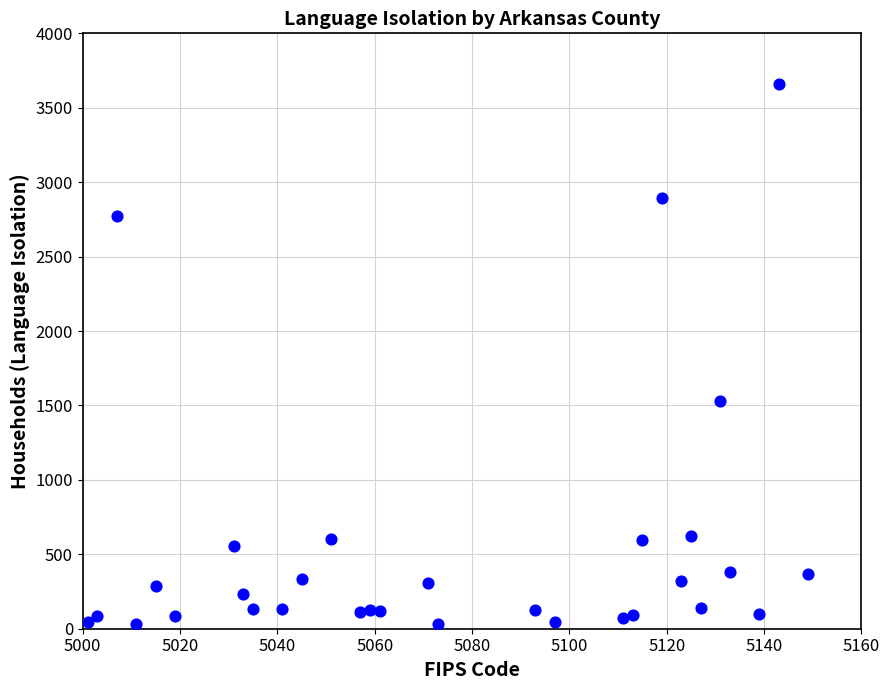

What is the range of Y values (max minus min)?

3630